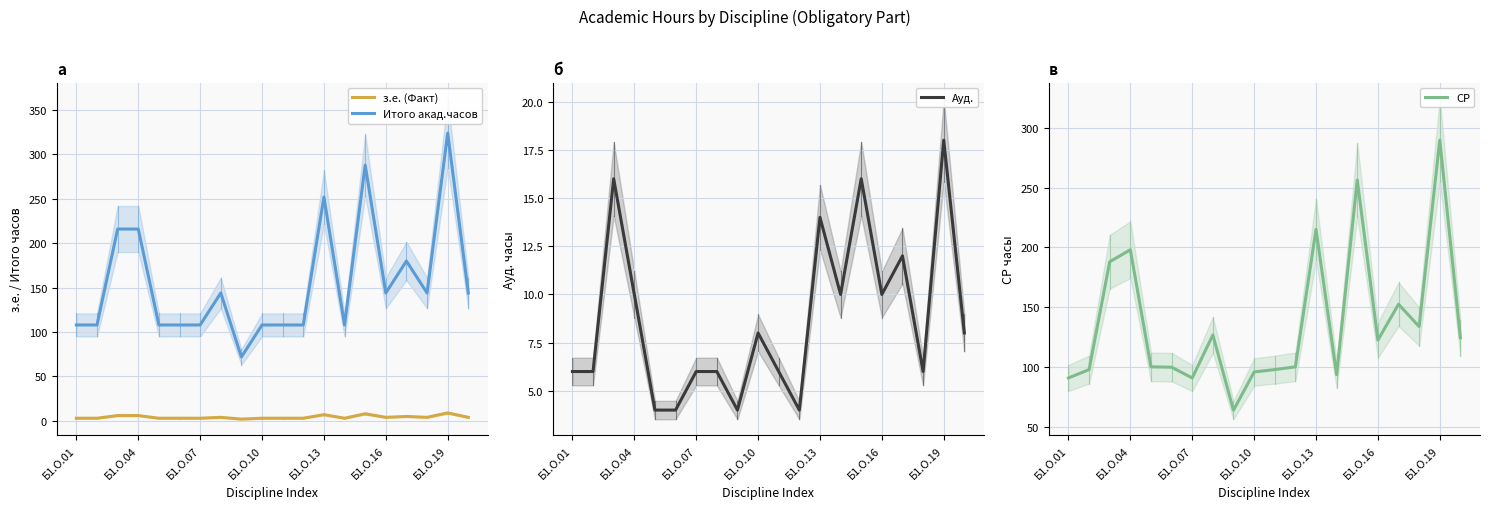

True or false: з.е. (Факт) and Итого акад.часов cross at least once.

False